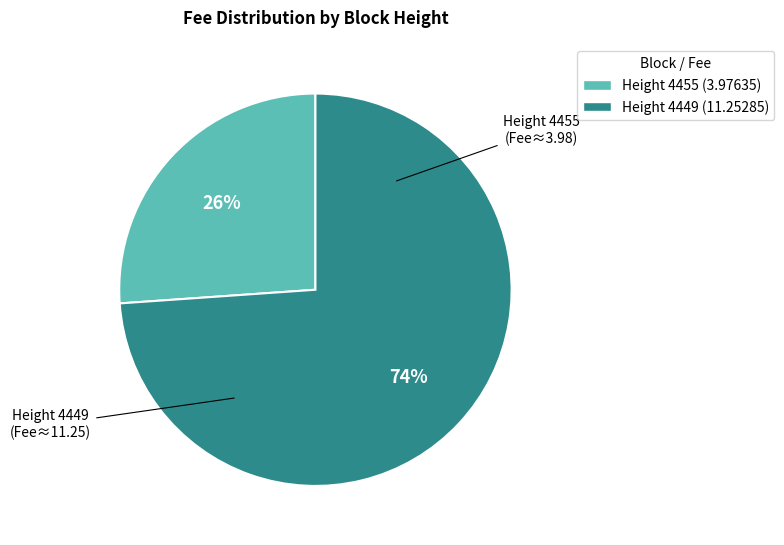

How many segments does this pie chart have?

2